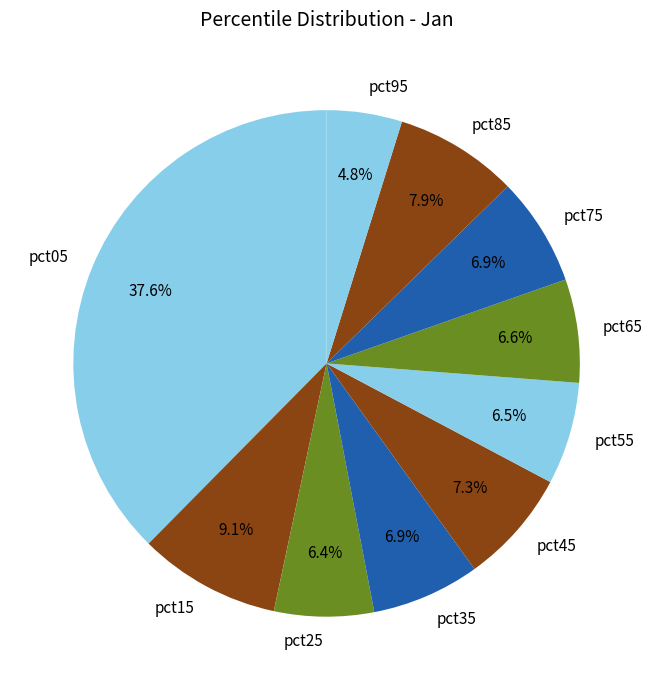

What percentage is NOT represented by pct65?

93.4%